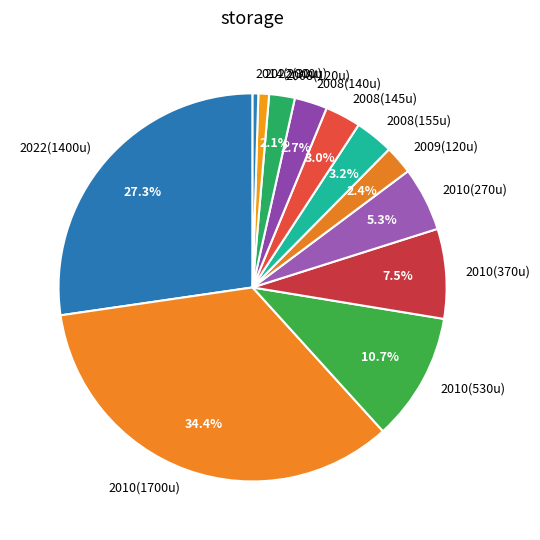

Which has a higher value, 2022(30u) or 2008(120u)?

2008(120u)